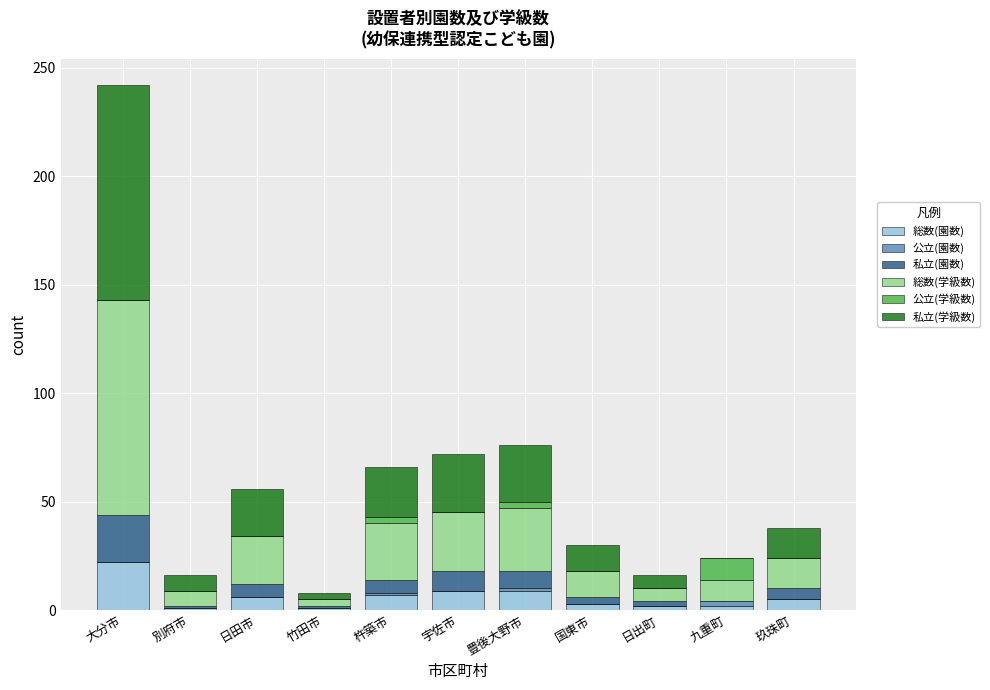

What is the total value across all series at 大分市?

242